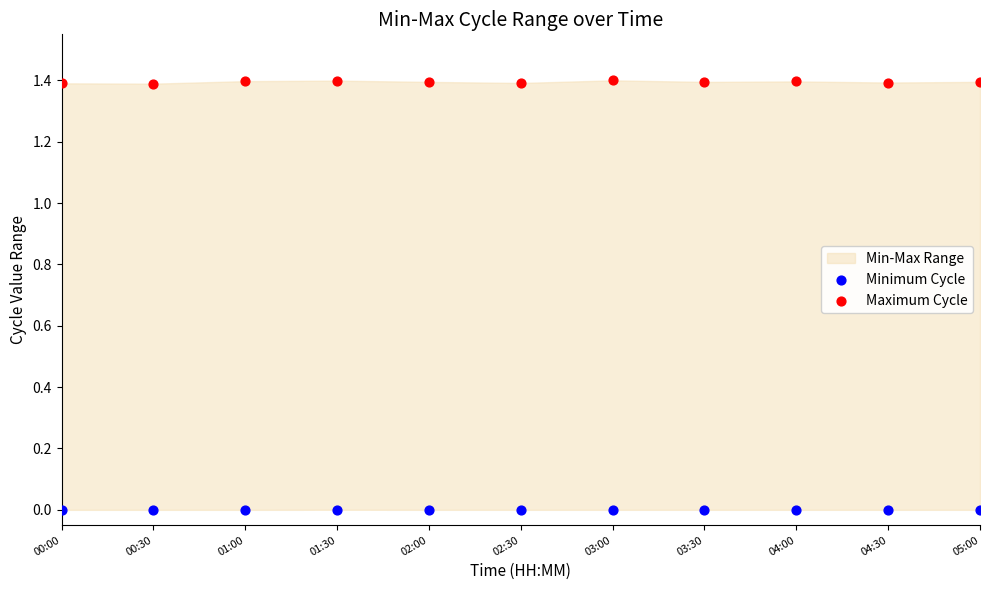

Across all data points, what is the range of Y values (max minus min)?

1.4